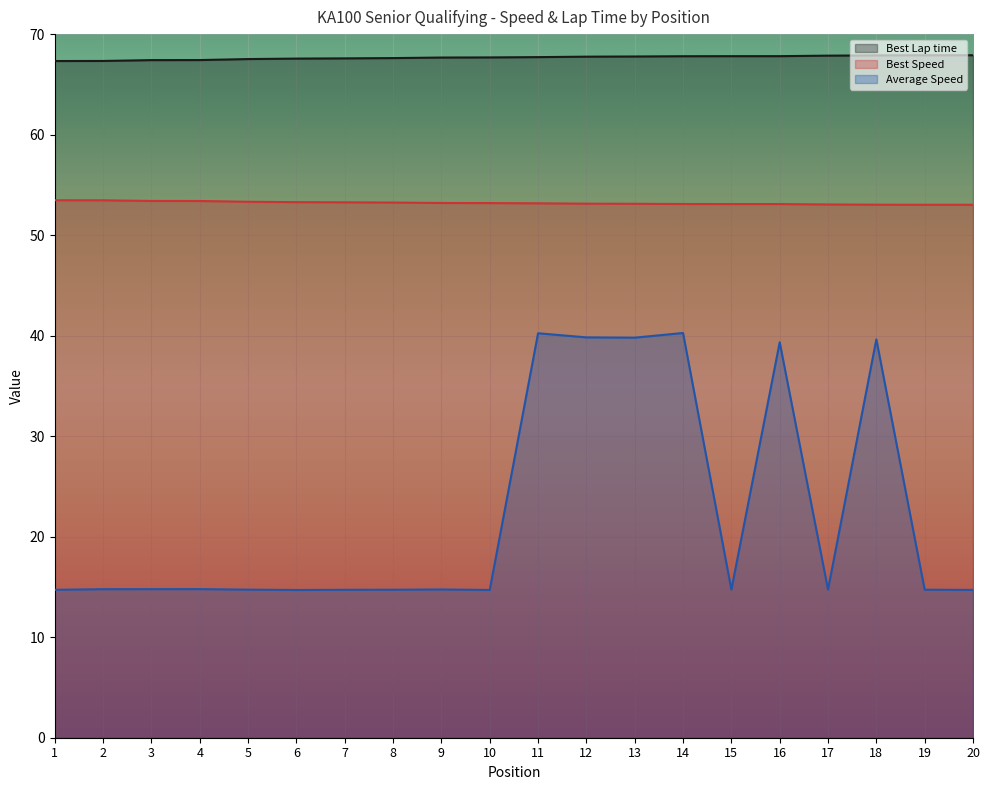

Rank the categories by Best Lap time value from highest to lowest.

20, 19, 18, 17, 16, 15, 14, 13, 12, 11, 10, 9, 8, 7, 6, 5, 4, 3, 2, 1